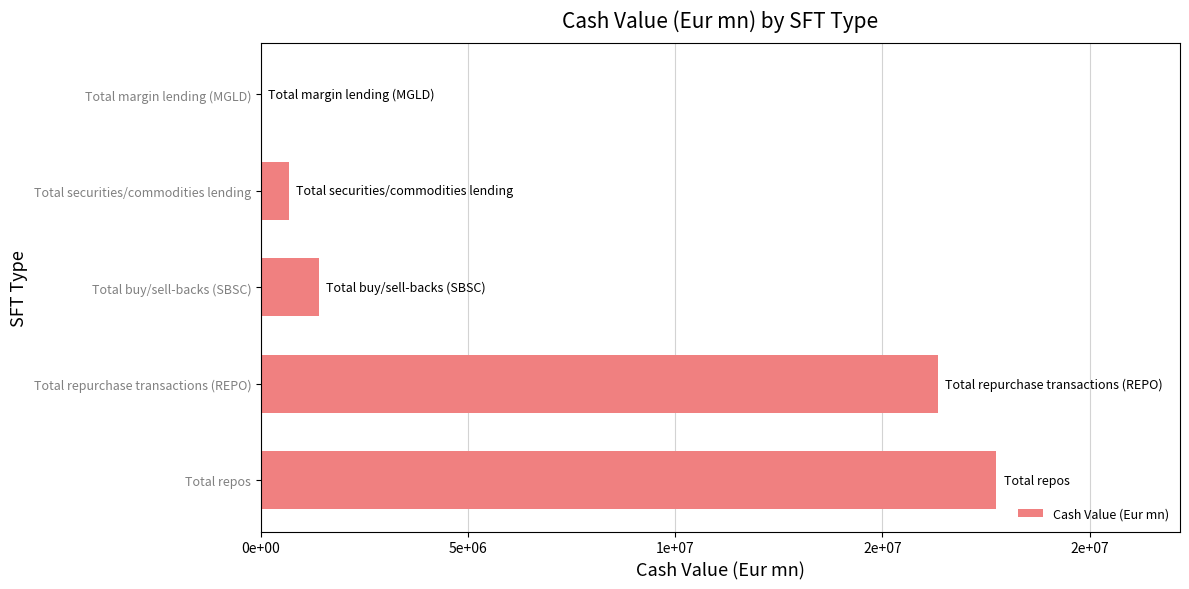

Are the bars horizontal?

Yes